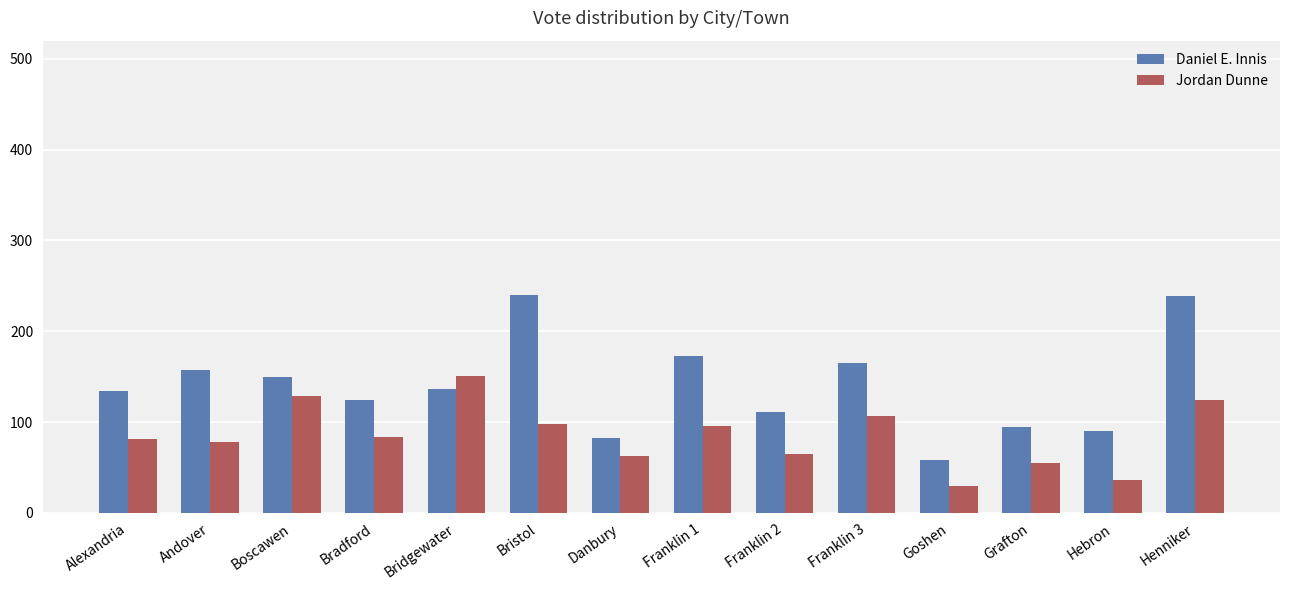

How many series are shown in this chart?

2